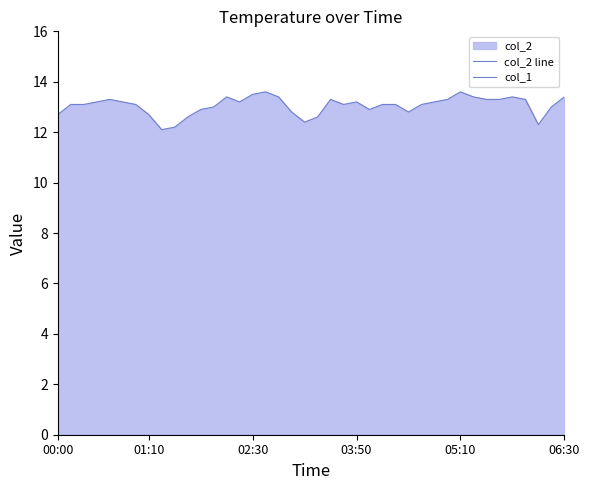

Rank the series by their maximum value, from highest to lowest.

col_2 line, col_1